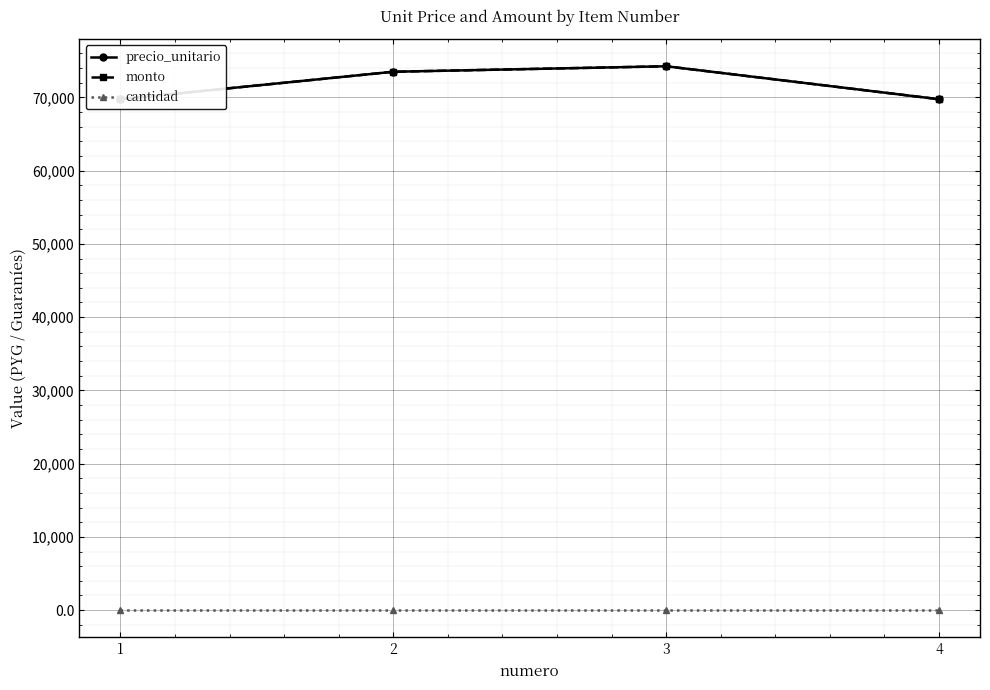

Which series has the largest total across all categories?

precio_unitario